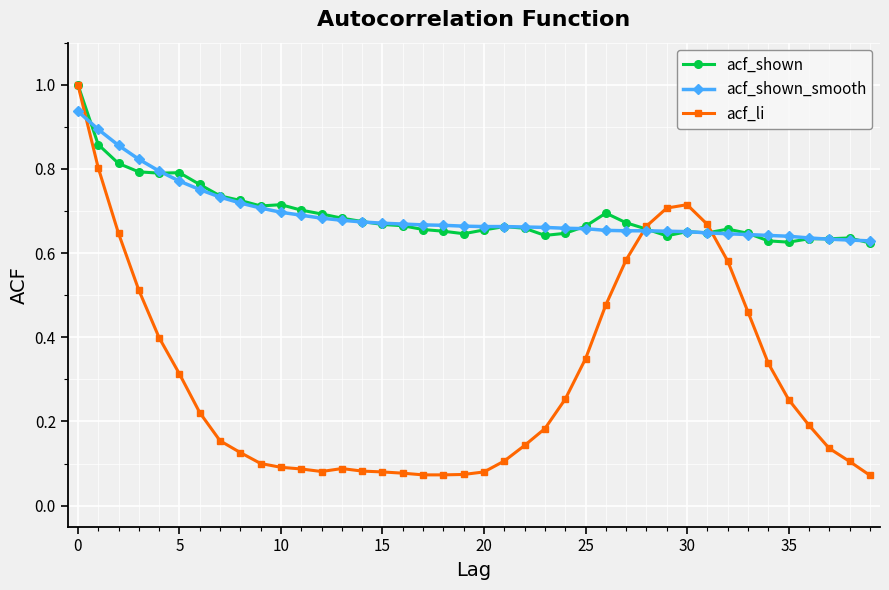

True or false: acf_li has more than 1 points higher than both neighbors.

True